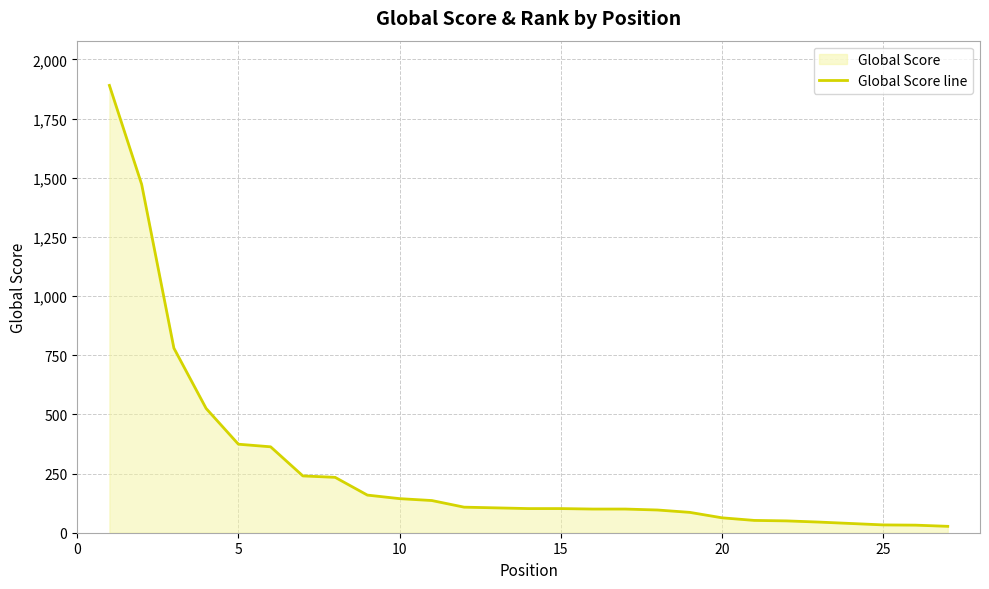

How many lines are shown in the chart?

1